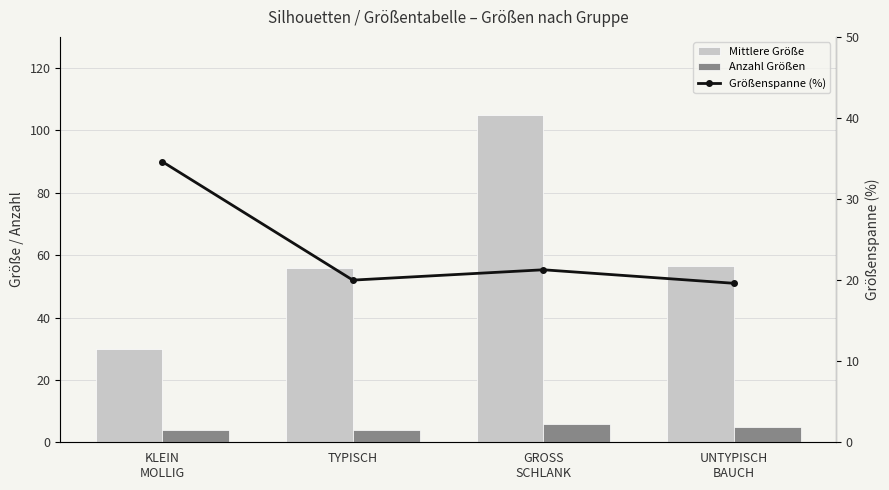

Rank the series at TYPISCH from lowest to highest value.

Anzahl Größen, Größenspanne (%), Mittlere Größe